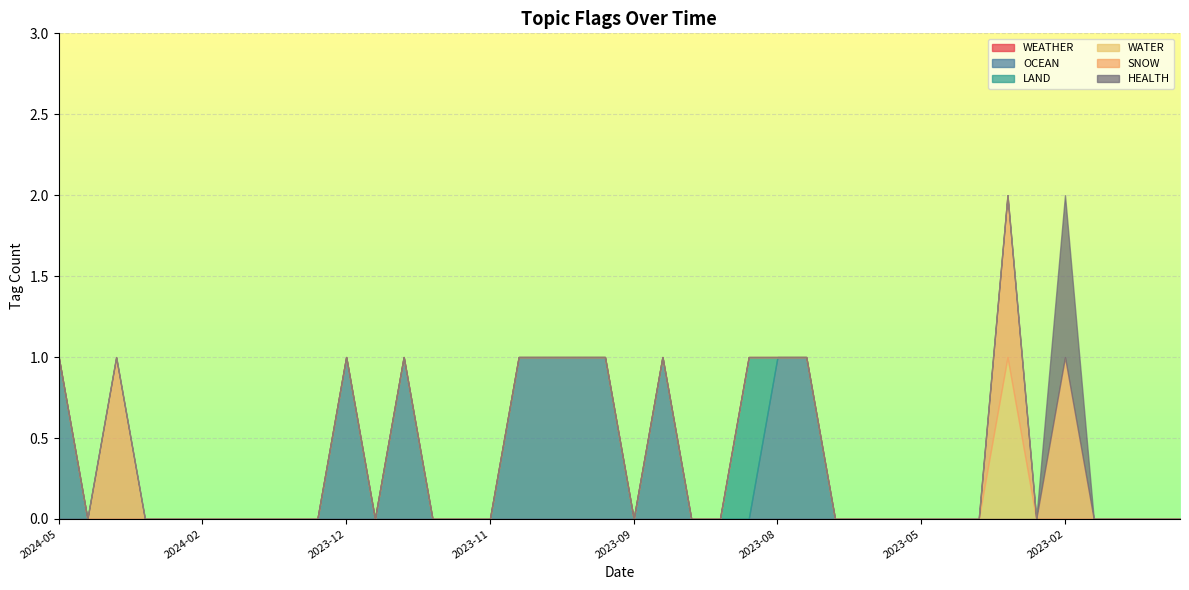

Rank the series at 2023-08-28 from highest to lowest value.

WEATHER, OCEAN, LAND, WATER, SNOW, HEALTH